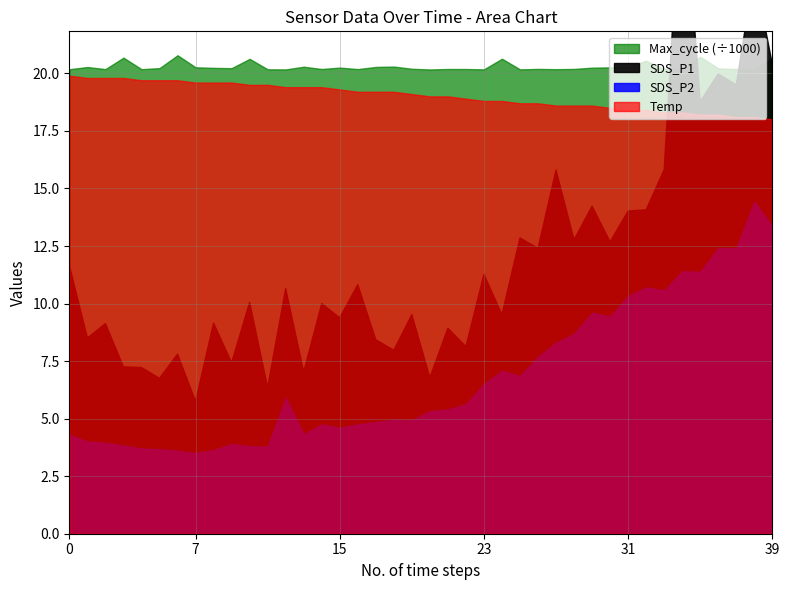

In SDS_P1, how many points are lower than both neighbors (excluding endpoints)?

6